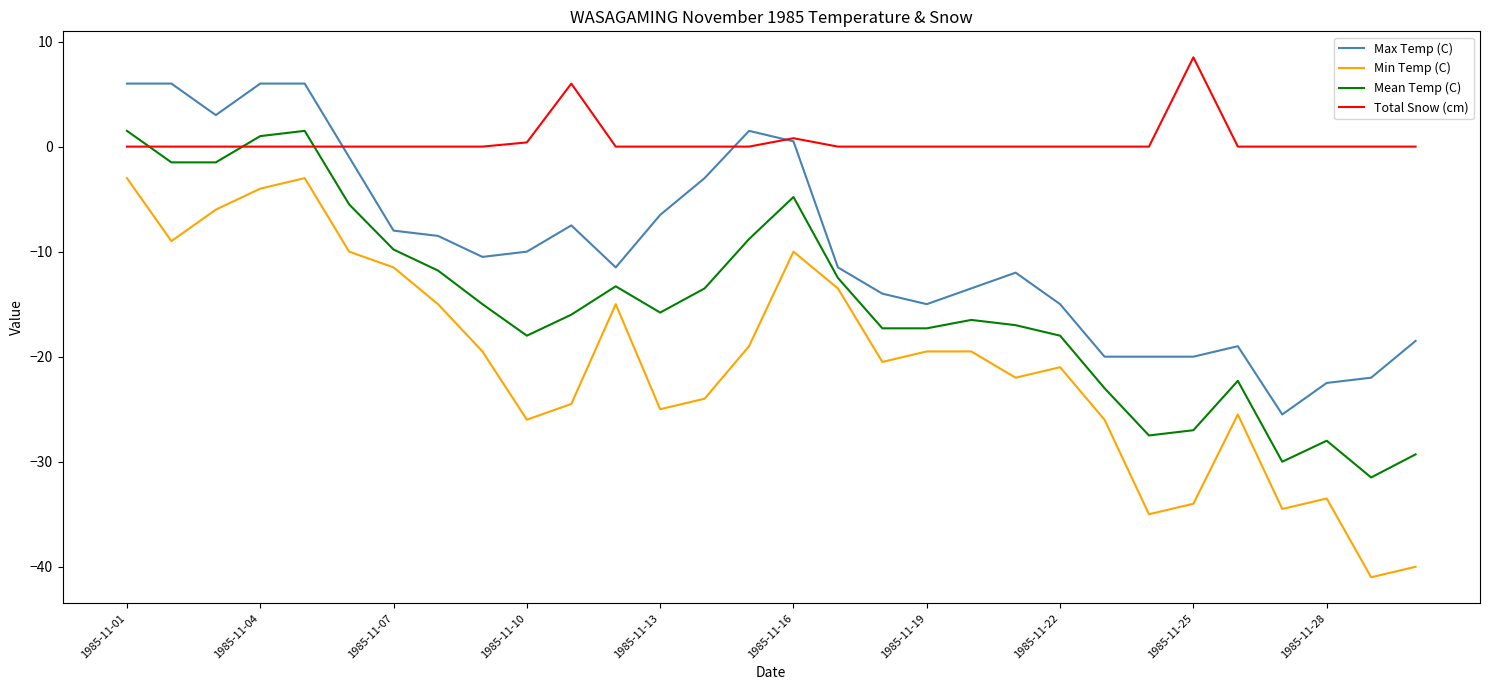

Which series has the largest total across all categories?

Total Snow (cm)